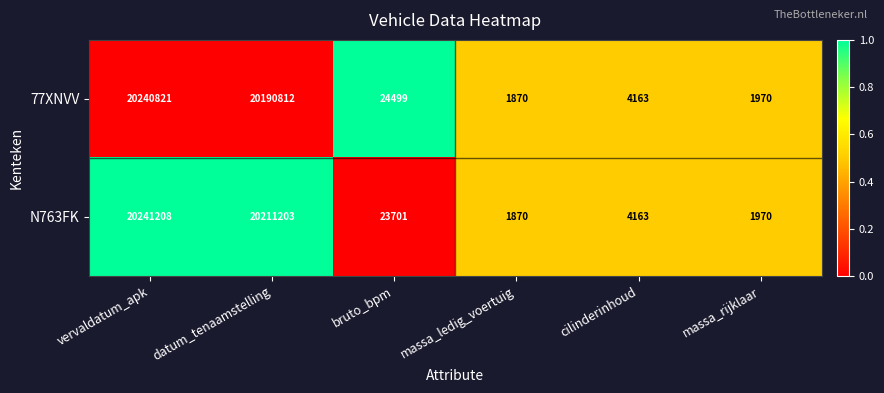

How many distinct data groups are displayed?

2